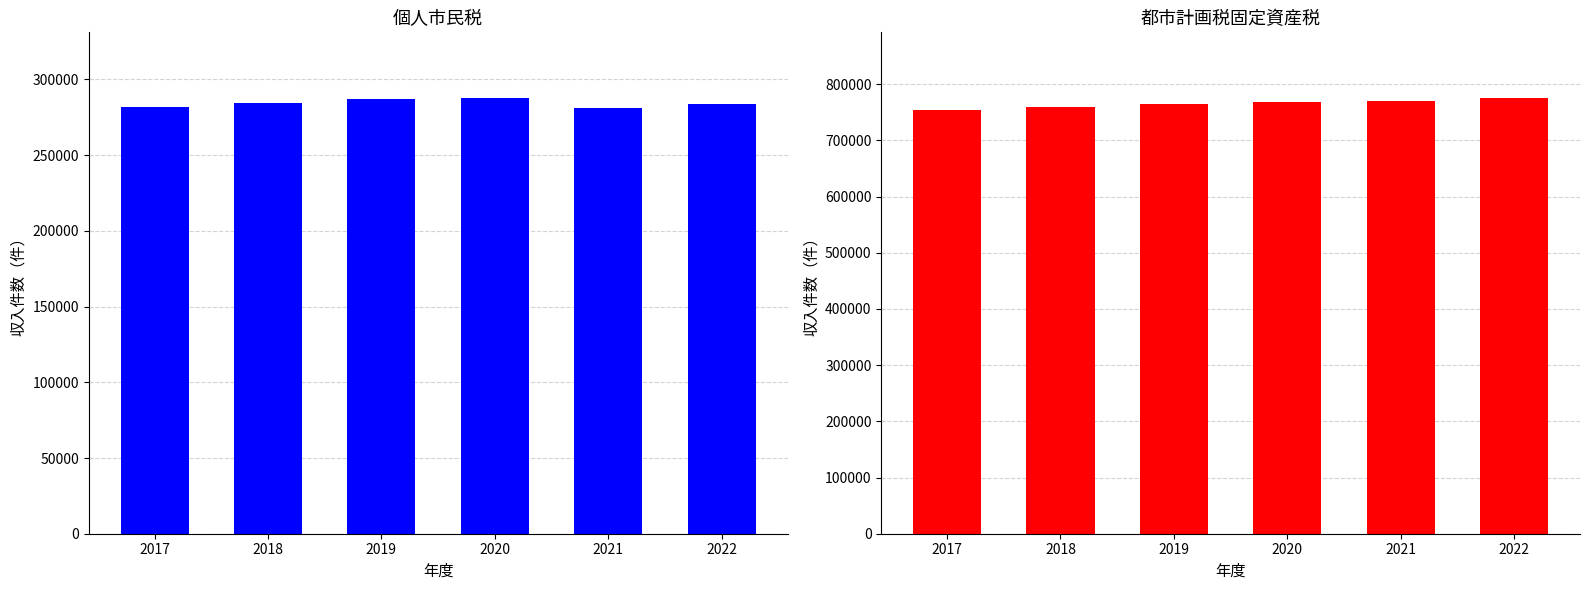

Reading left to right, extract all data points from this chart.

個人市民税: 2017=281866	2018=284468	2019=287413	2020=287943	2021=280968	2022=284045
都市計画税固定資産税: 2017=753285	2018=759161	2019=764354	2020=768429	2021=770147	2022=775954